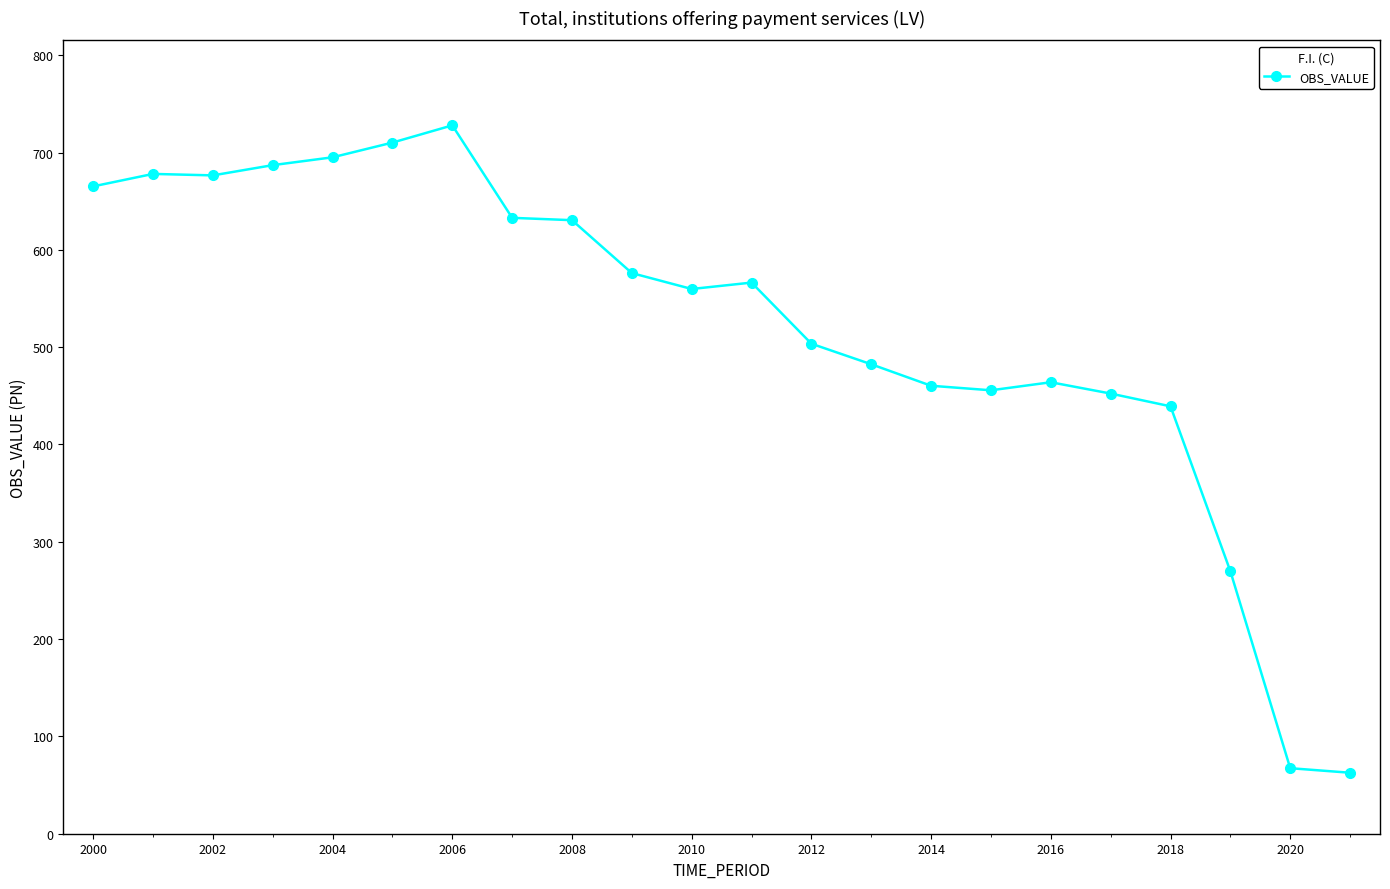

How many data points does each series have?

22